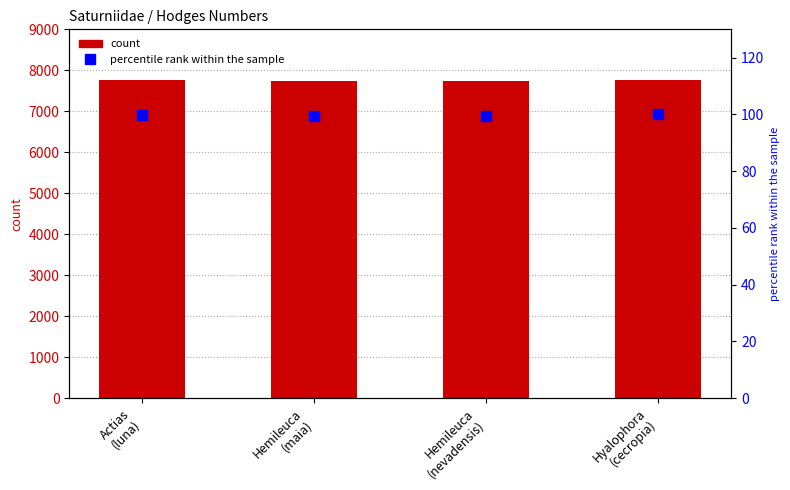

At which label does Hodges reach its peak?

Hyalophora
(cecropia)